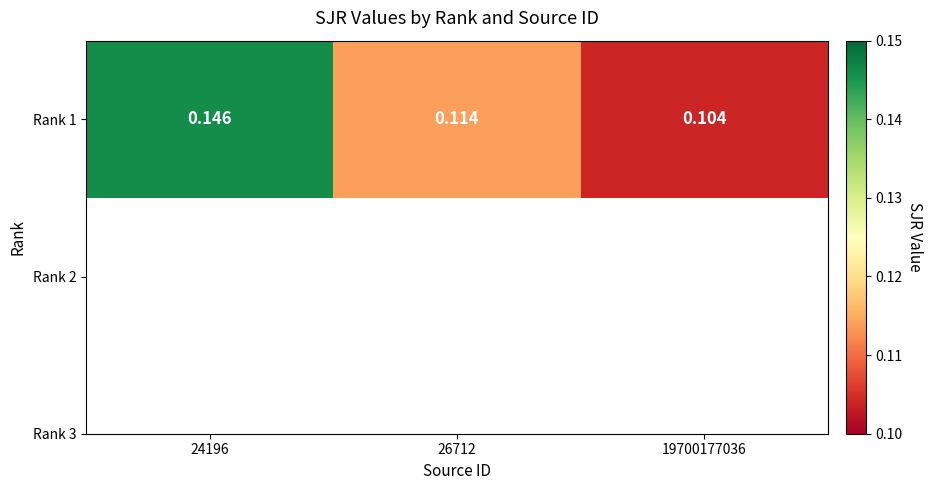

What is the maximum value shown in the chart?

0.1